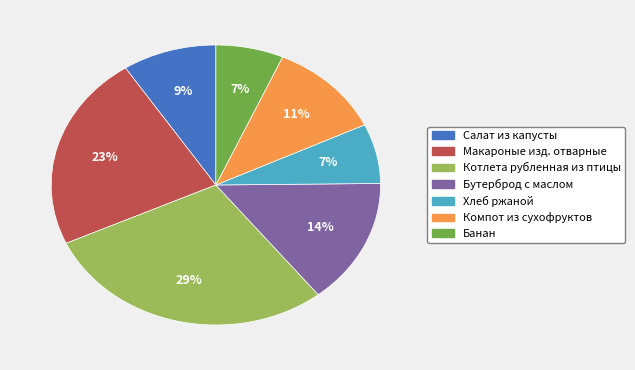

What is the ratio of the value at Банан to the value at Котлета рубленная из птицы?

0.2